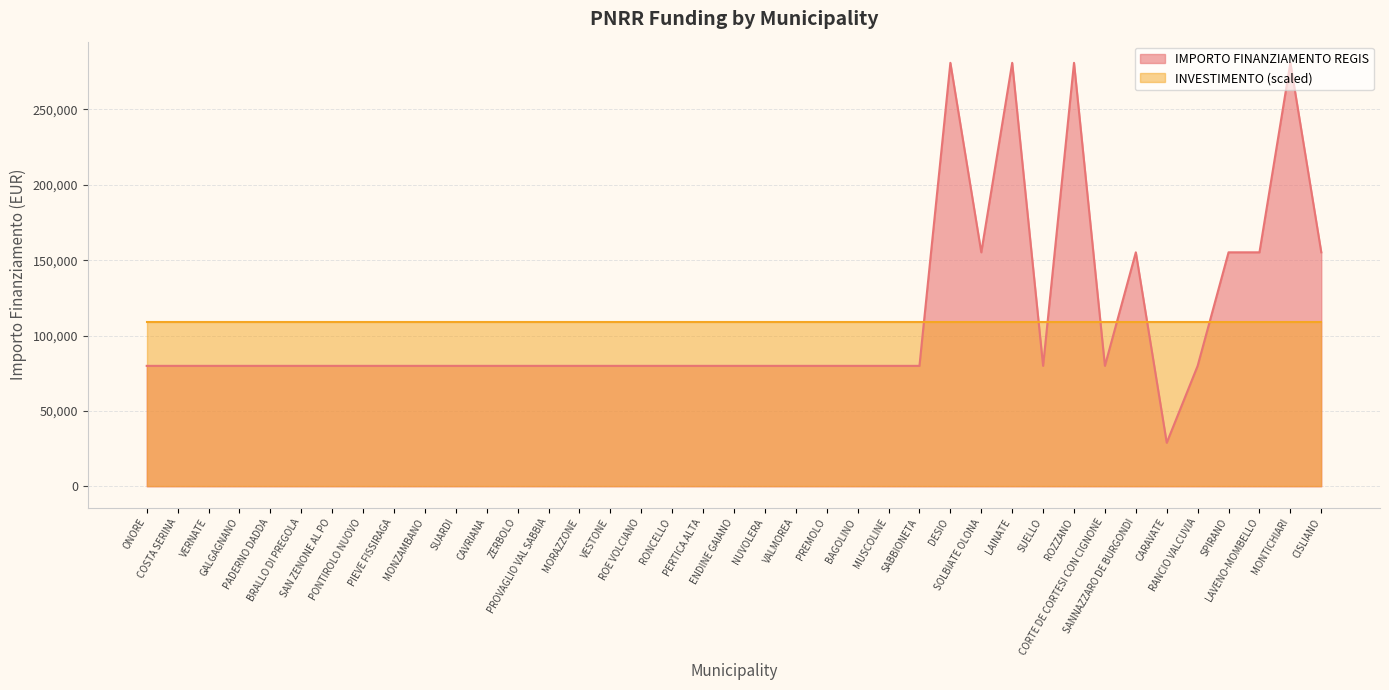

What is the change in value from MUSCOLINE to CISLIANO?

+75312